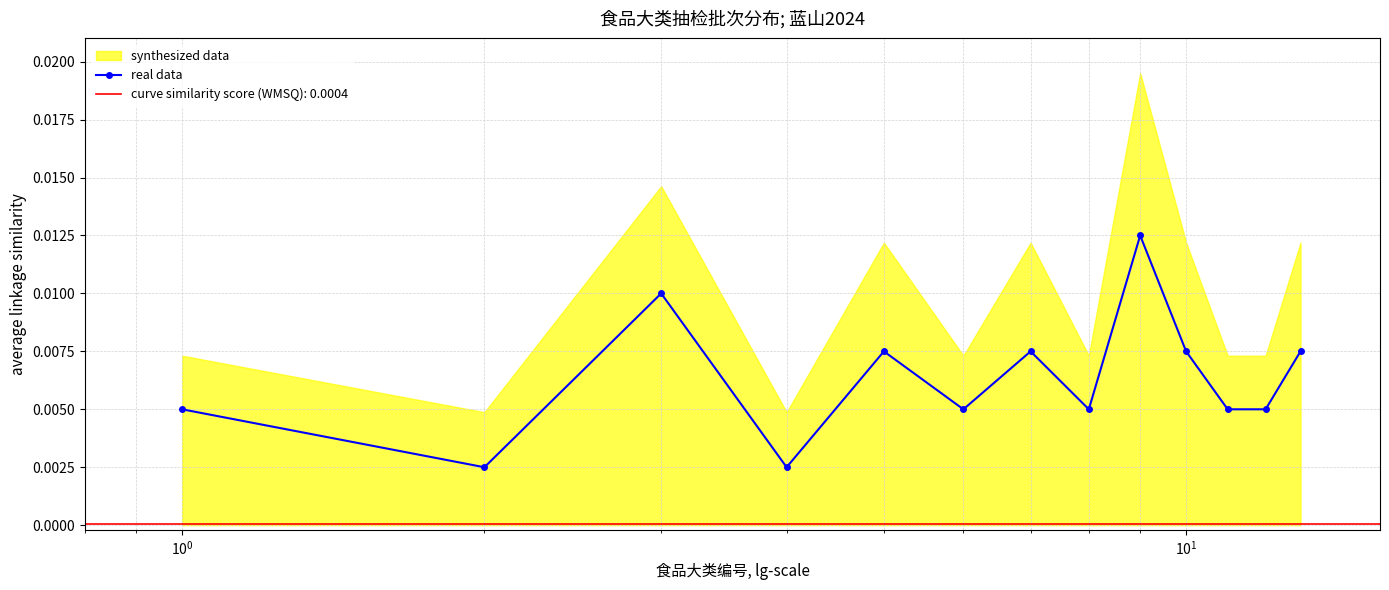

Count the number of categories in the chart.

13